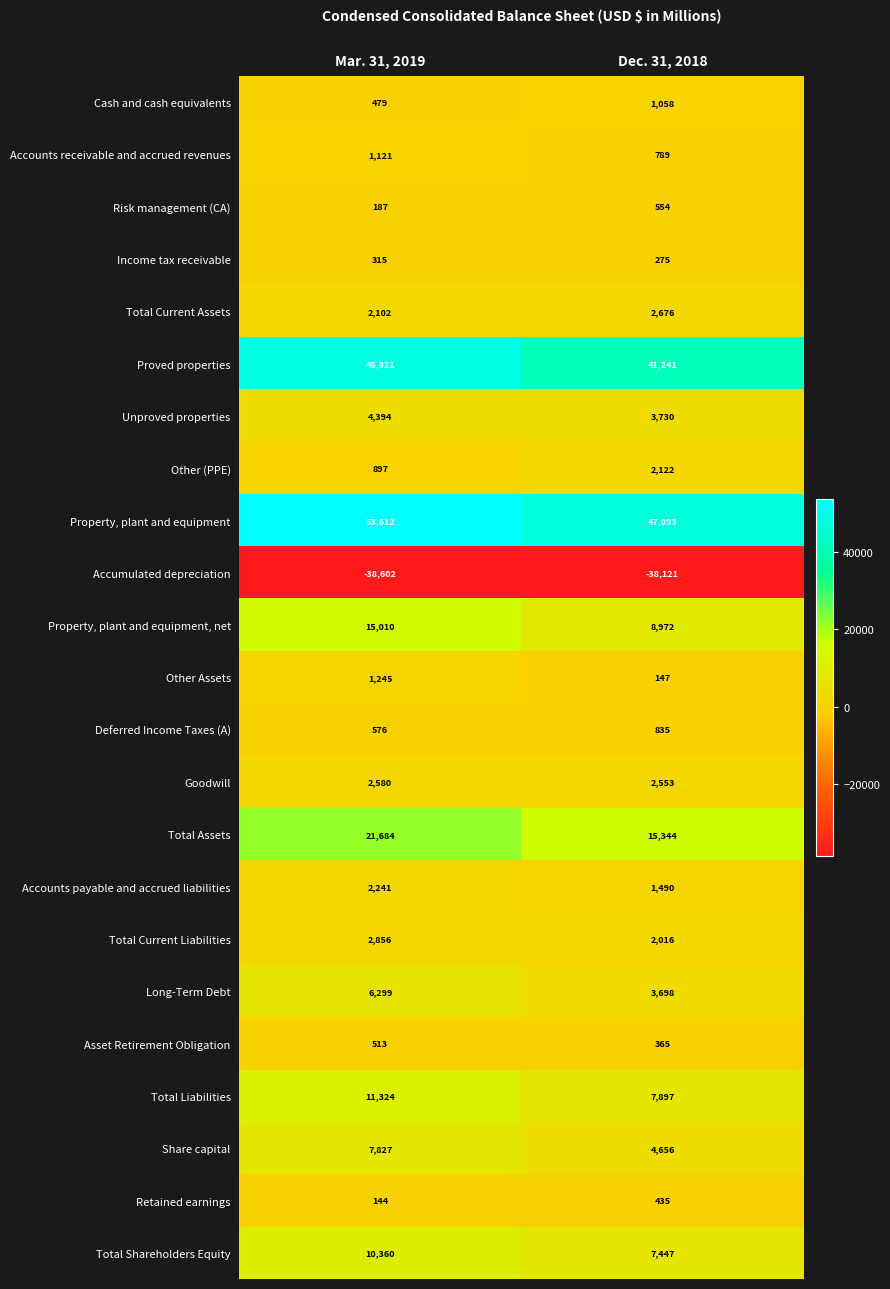

What is the approximate value of Asset Retirement Obligation at Dec. 31, 2018, to the nearest 5?

365